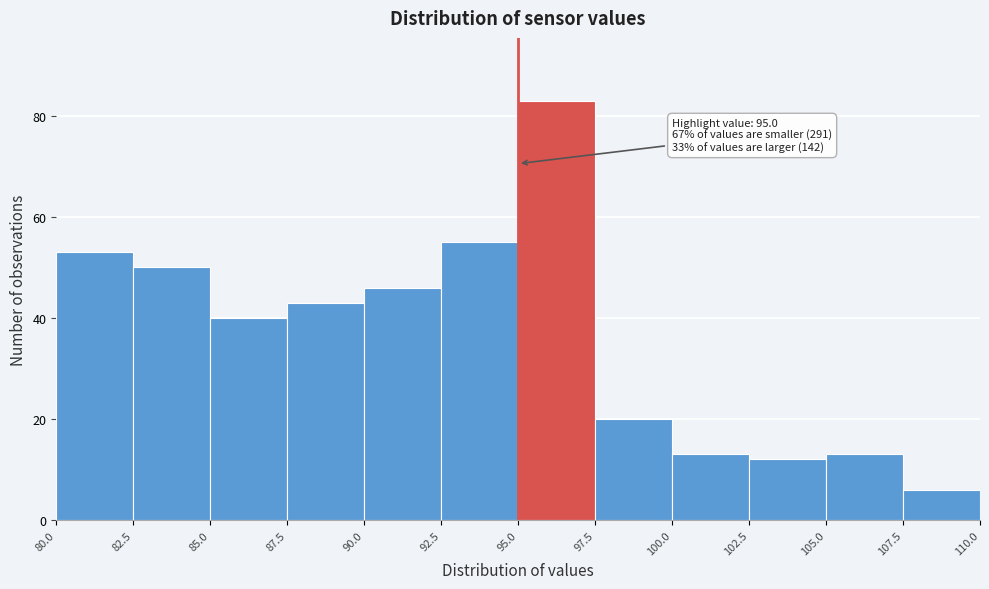

Over which range of the x-axis is the bar tallest?

95.0 to 97.5